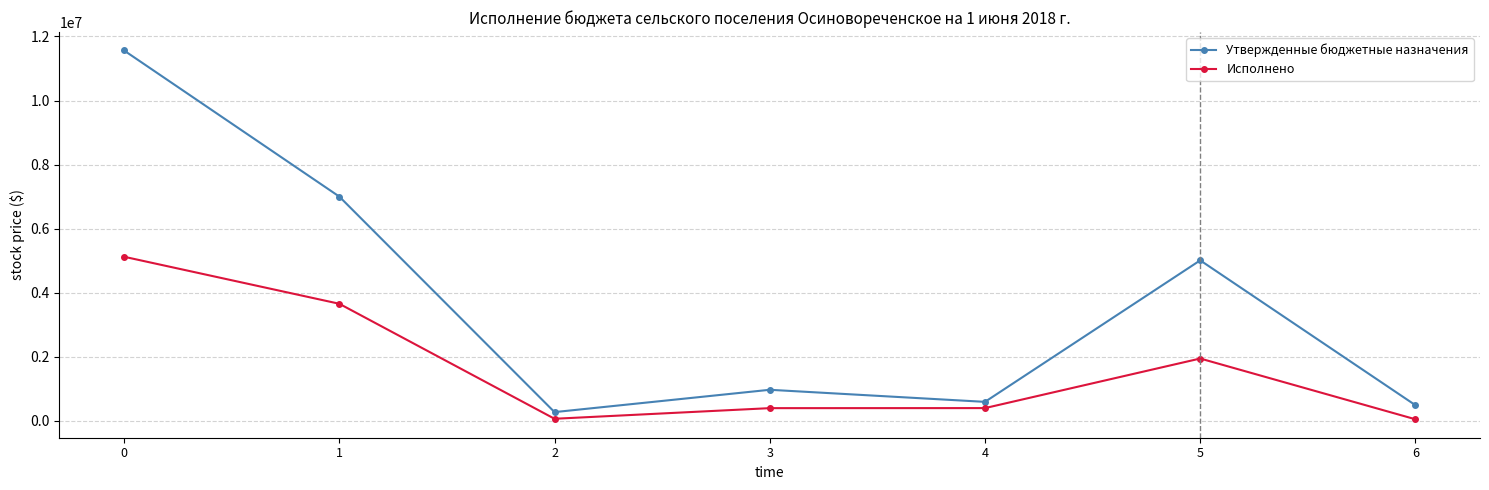

Is this an area chart (filled region under the line)?

No